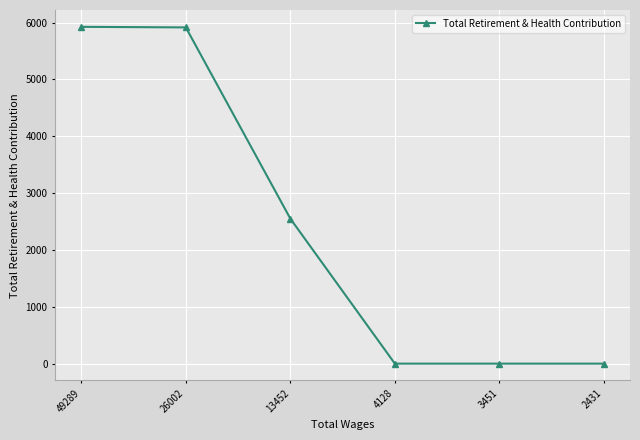

What is the difference between the values at 3451 and 26002?

5914